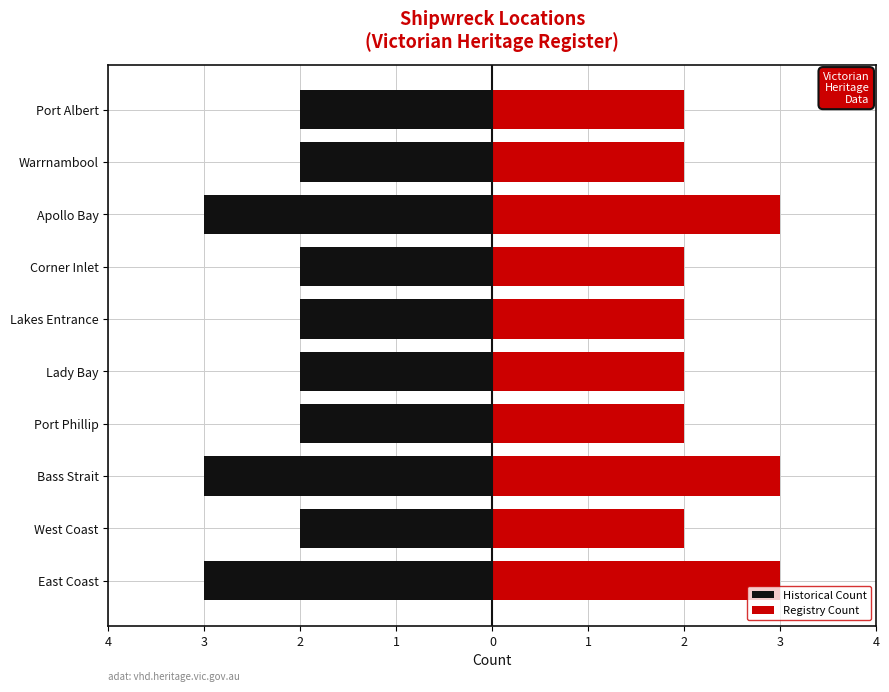

What is the minimum value for Registry Count?

2